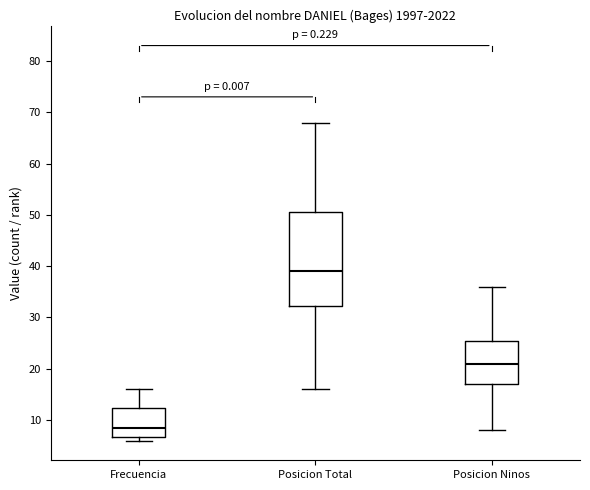

Which box's median line is the highest?

Posicion Total